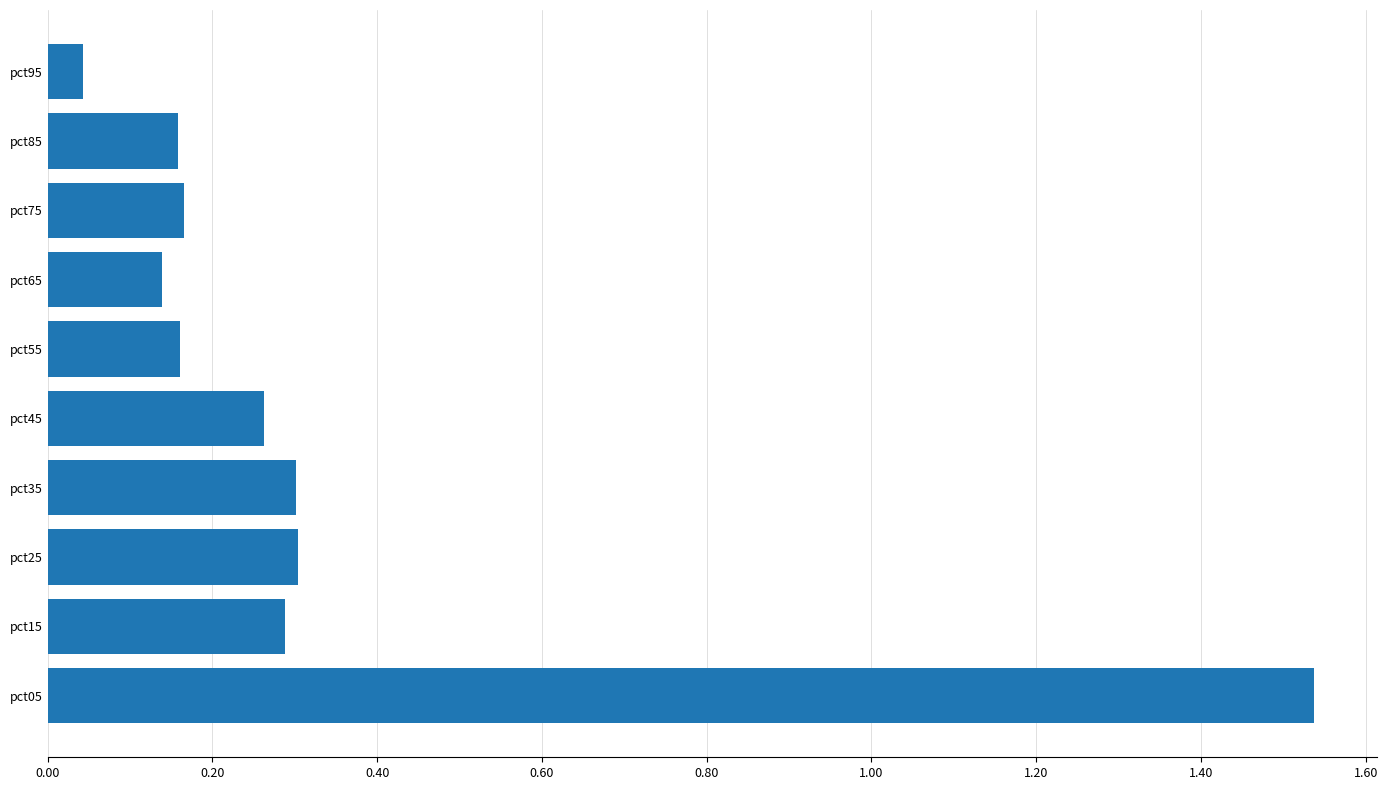

Which has a higher value, pct05 or pct25?

pct05